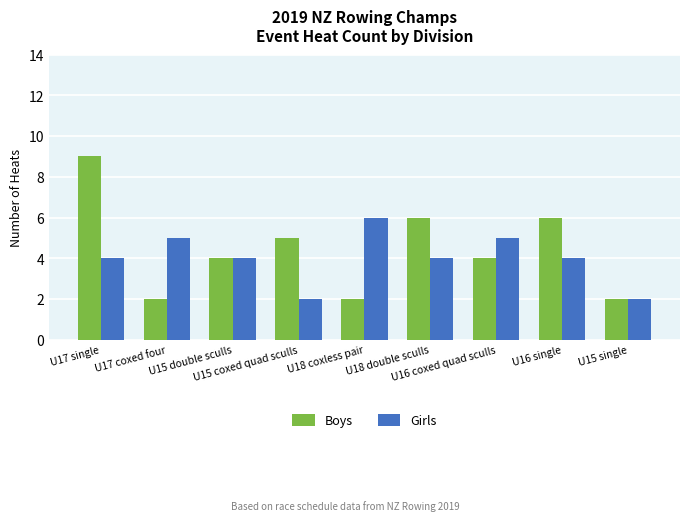

What is the average value of the Boys series?

4